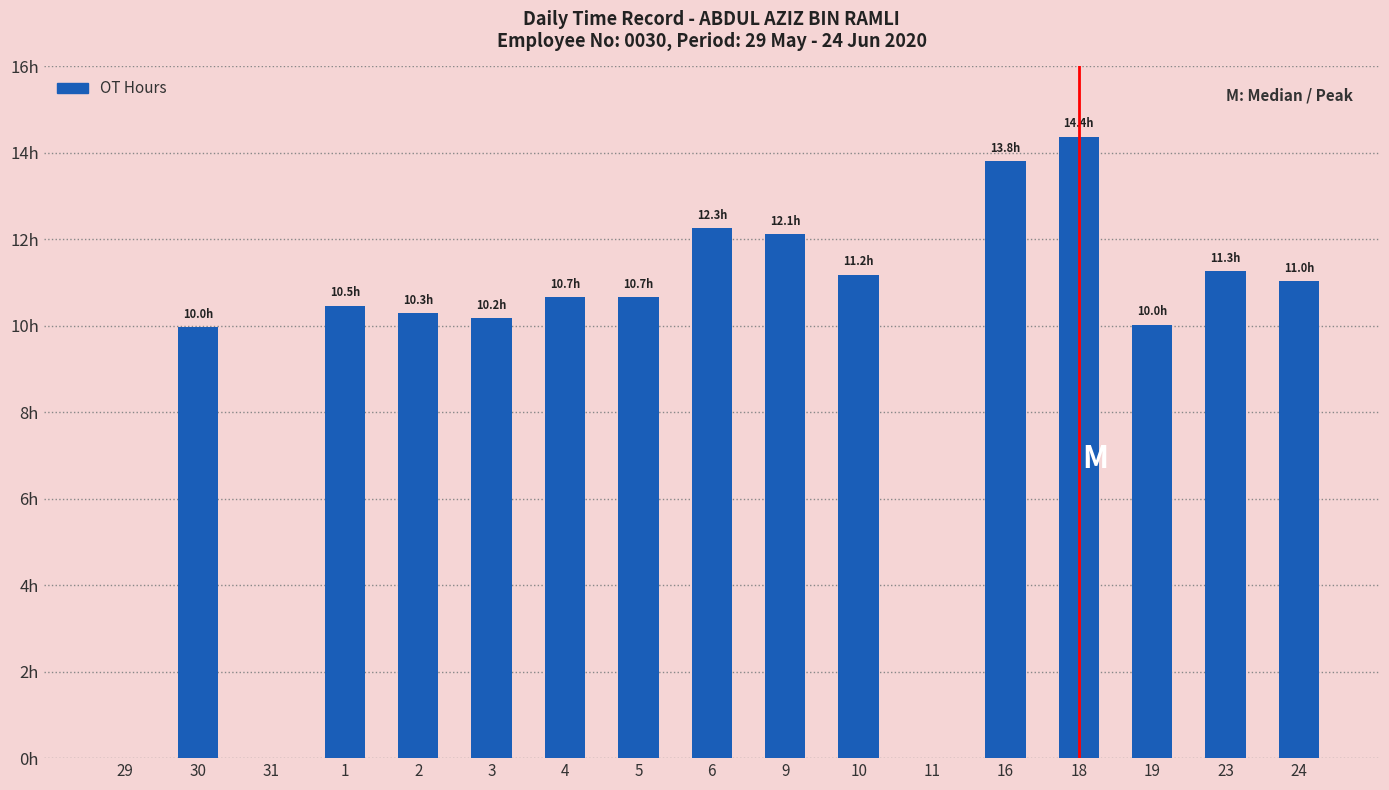

What is the label of the 10th bar from the right?

5